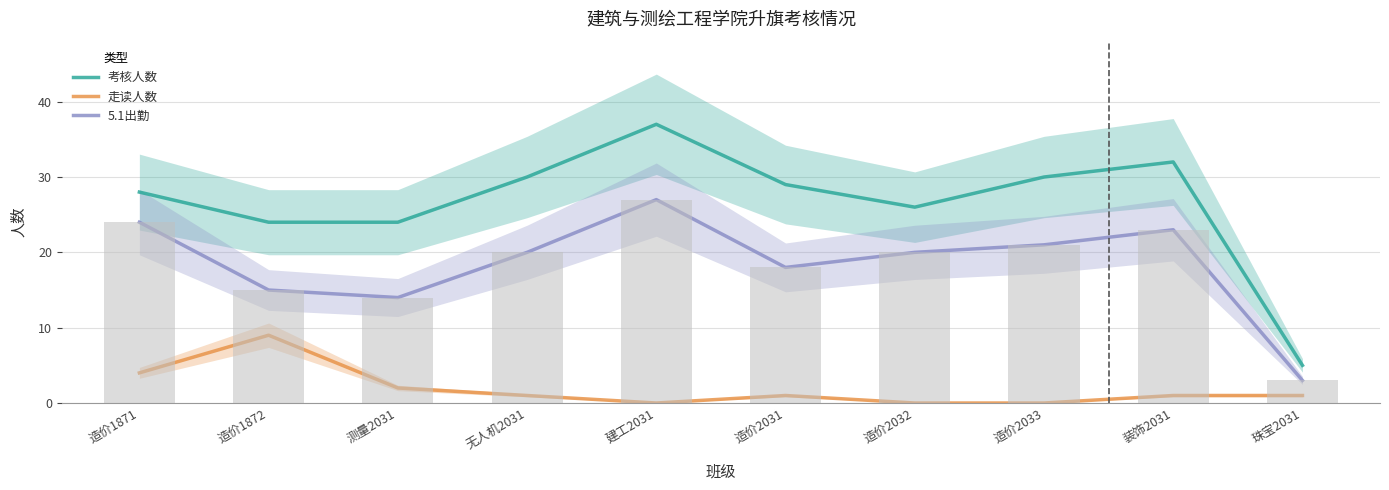

At which category is the sum across all series the highest?

建工2031